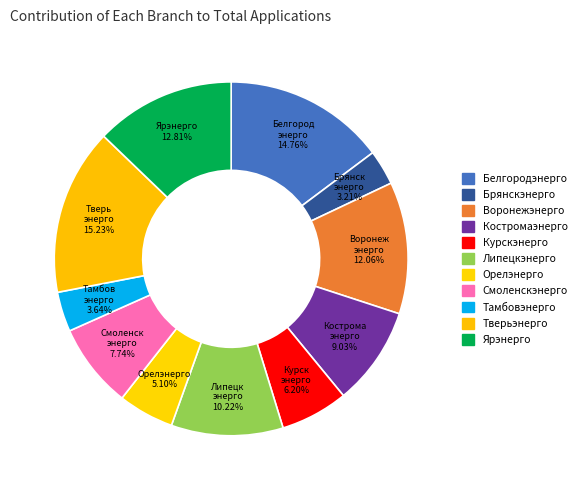

Is Костромаэнерго the majority of the pie?

No